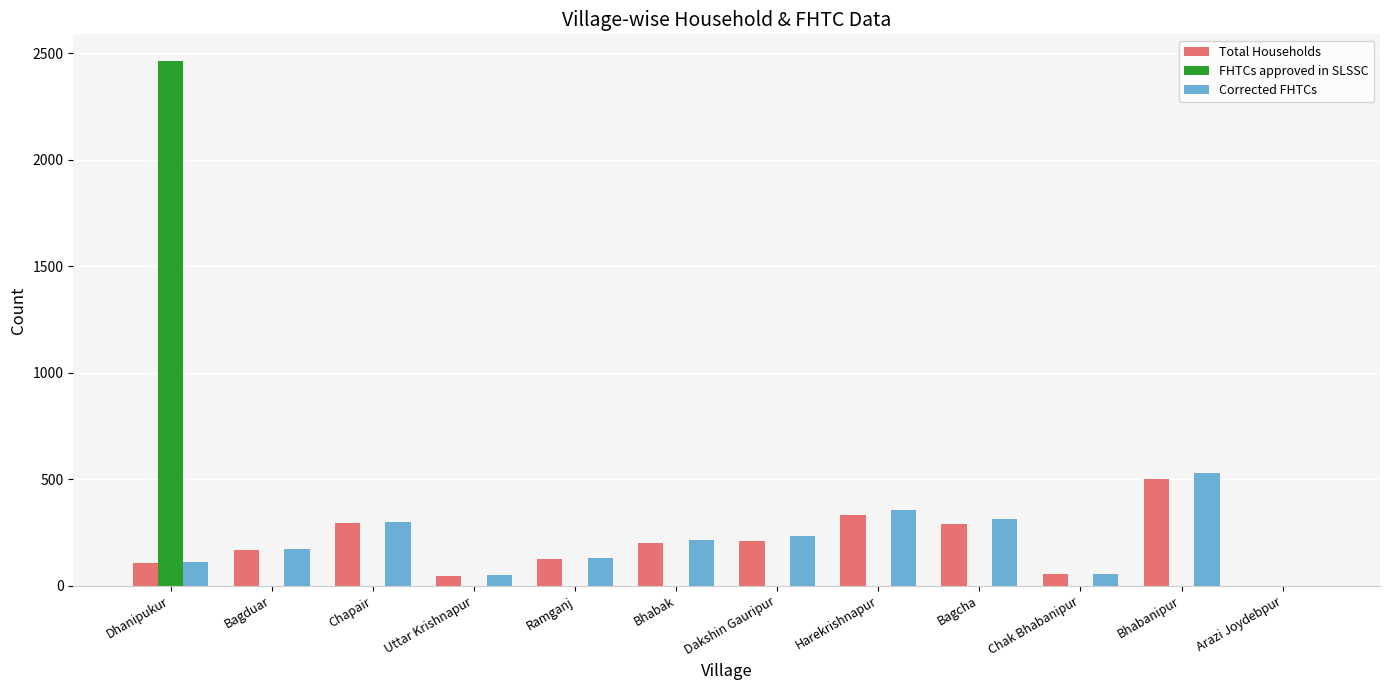

What are all the series names shown in the legend?

Total Households, FHTCs approved in SLSSC, Corrected FHTCs